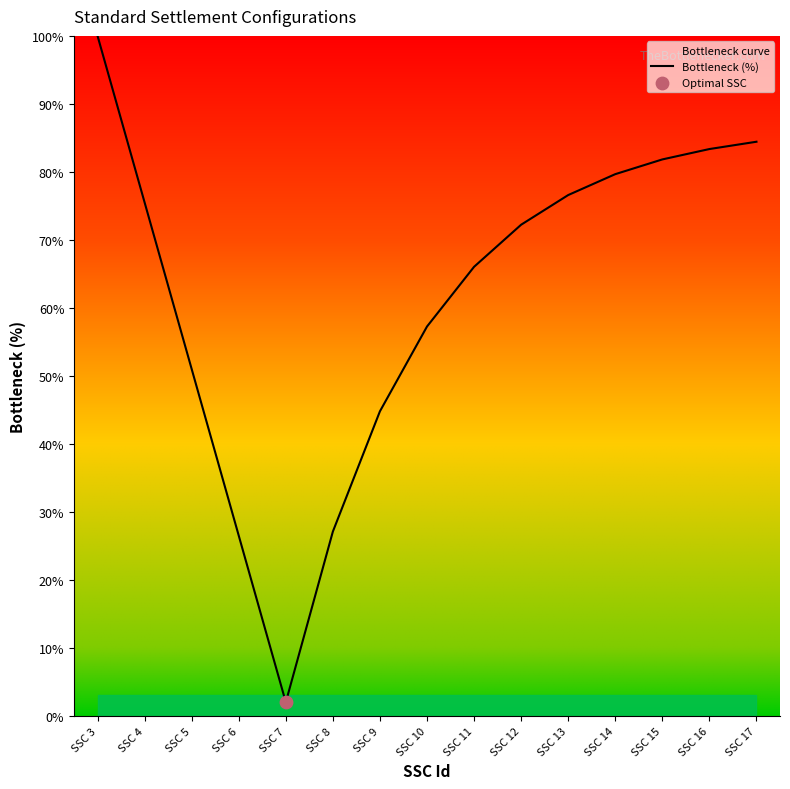

What is the change in value from SSC 4 to SSC 13?

+1.1